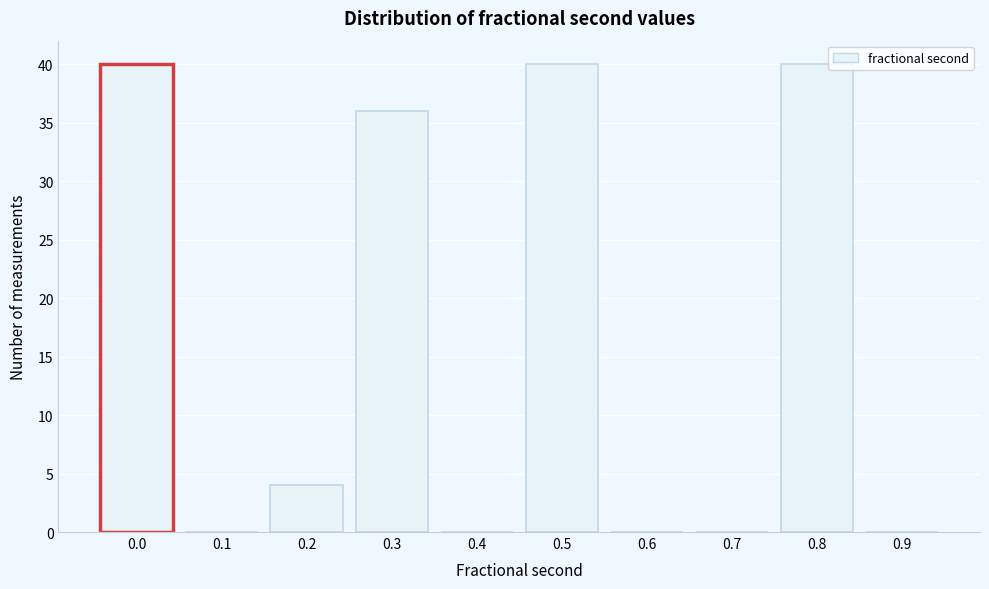

Reading right to left, extract all data points from this chart.

0.9=0	0.8=40	0.7=0	0.6=0	0.5=40	0.4=0	0.3=36	0.2=4	0.1=0	0.0=40